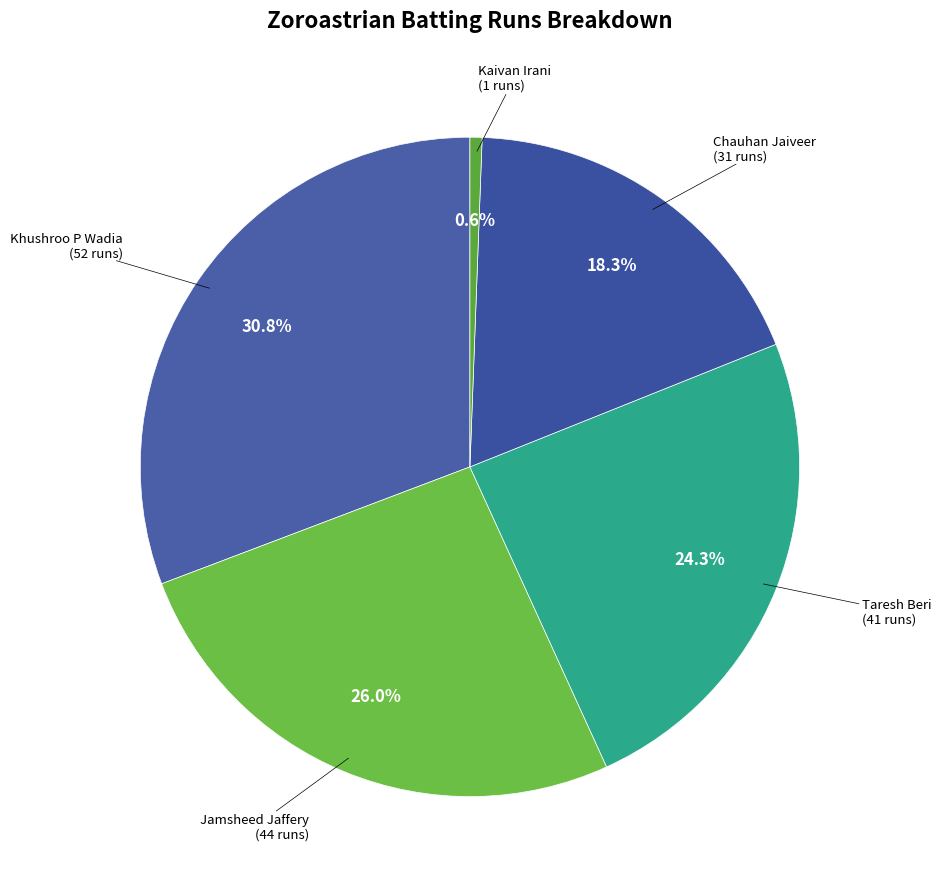

Count the number of slices in the pie.

5